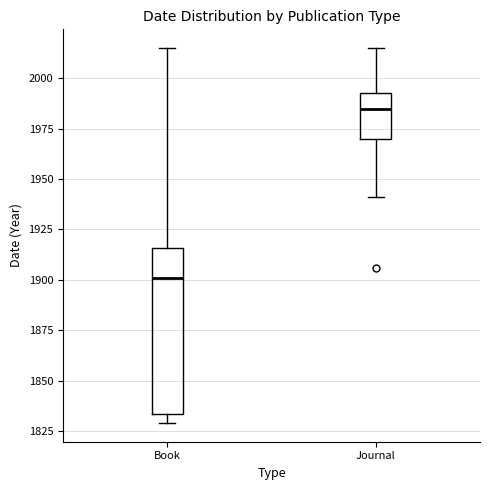

Reading left to right, transcribe this box plot: for each box, give where its median line is, the range the box spans, and where its two whiskers end, as read against the y-axis. The values are not printed on the chart, so give them approximately, as read against the axis.

Book: median 1900, box 1835 to 1915, whiskers 1830 to 2015
Journal: median 1985, box 1970 to 1995, whiskers 1940 to 2015